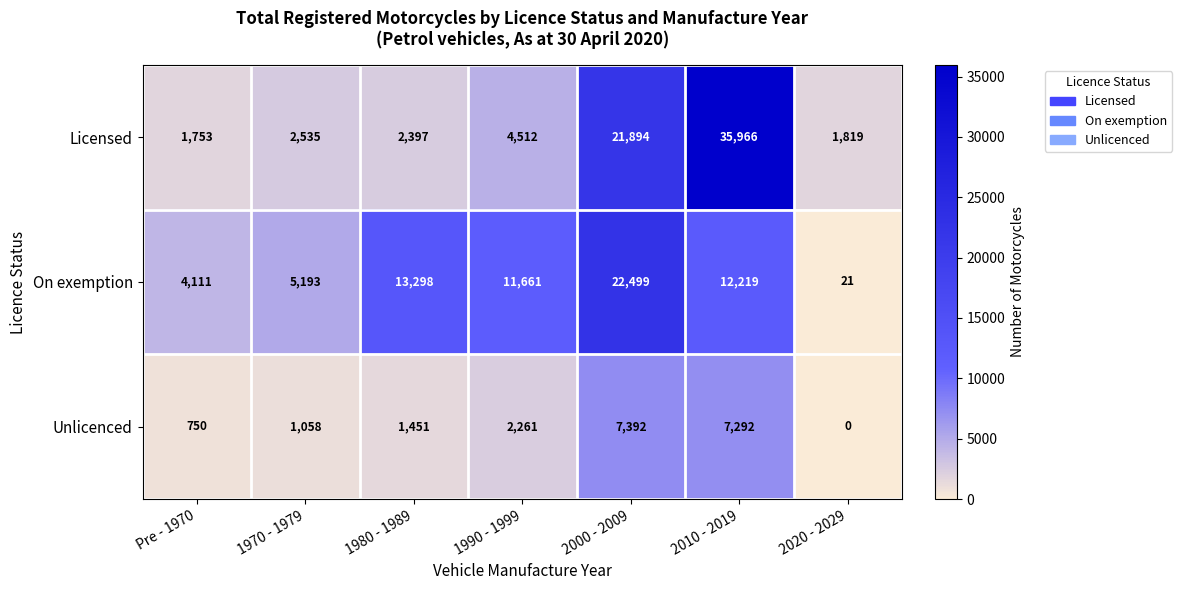

How many data points does each series have?

7